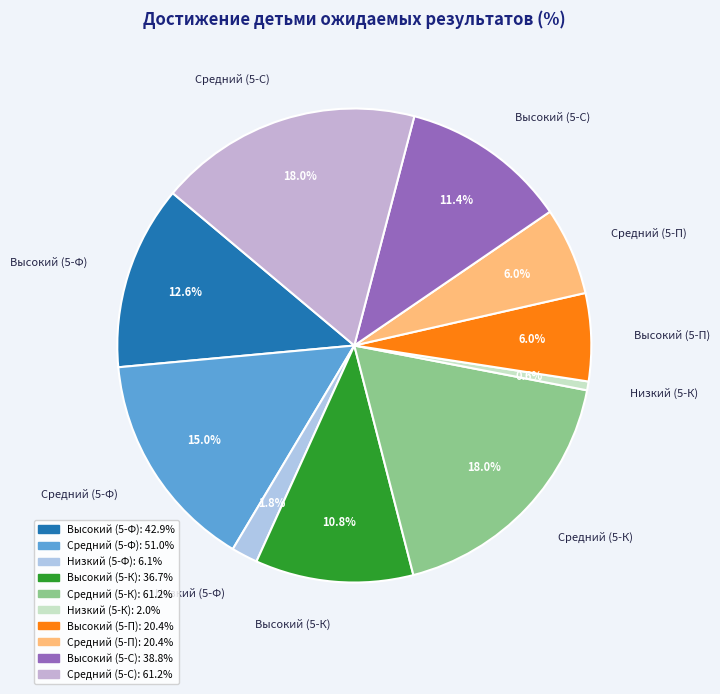

To the nearest percent, what is the difference between the largest and smallest slice percentages?

17%